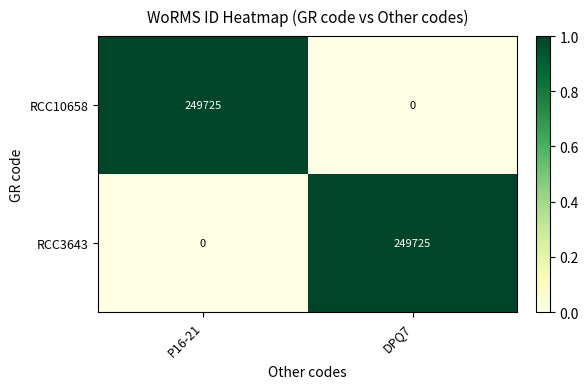

How many series are shown in this chart?

2